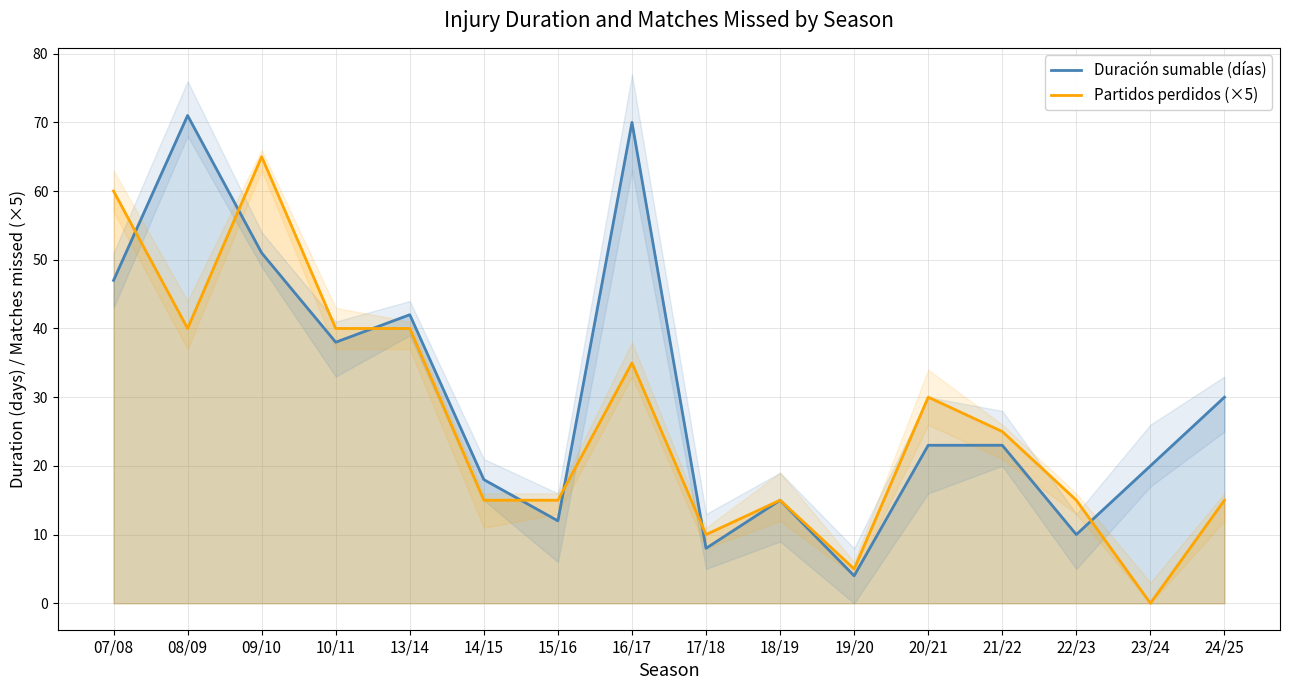

How many interior local valleys does the Partidos perdidos (×5) series have?

4